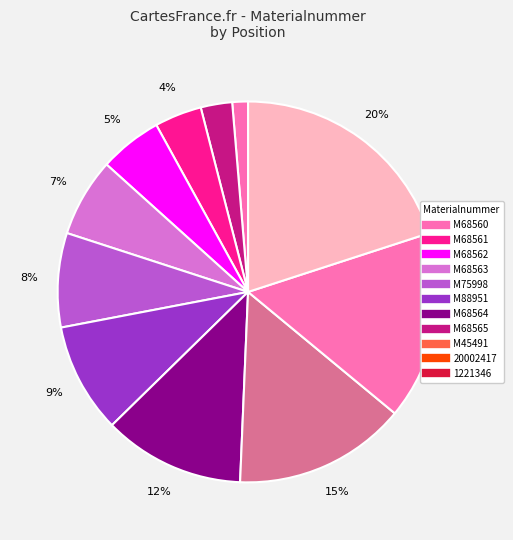

What is the ratio of the value at M88951 to the value at M75998?

1.2